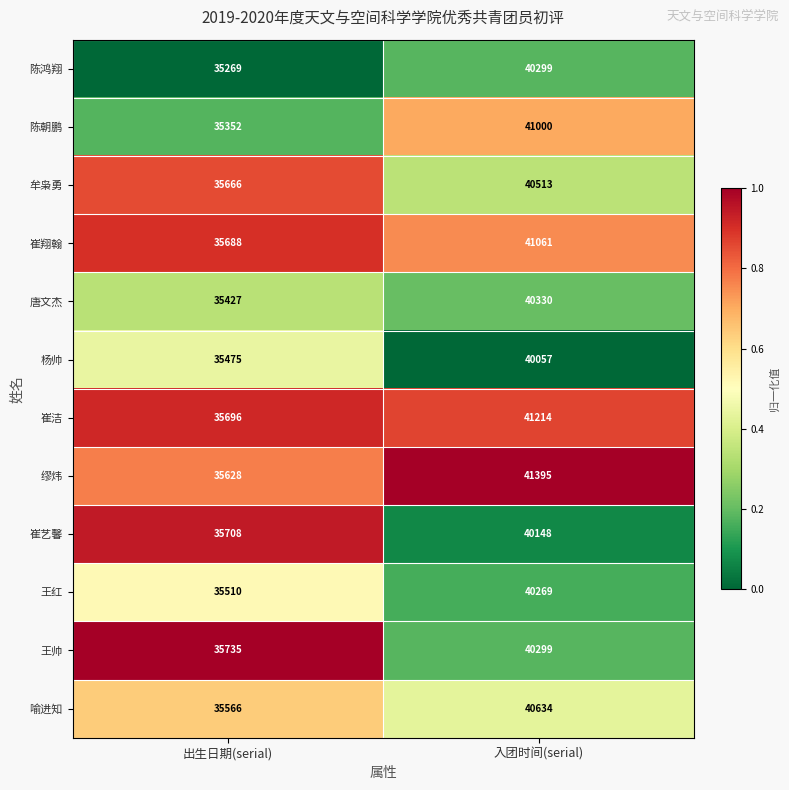

What is the total value across all series at 入团时间(serial)?

487219